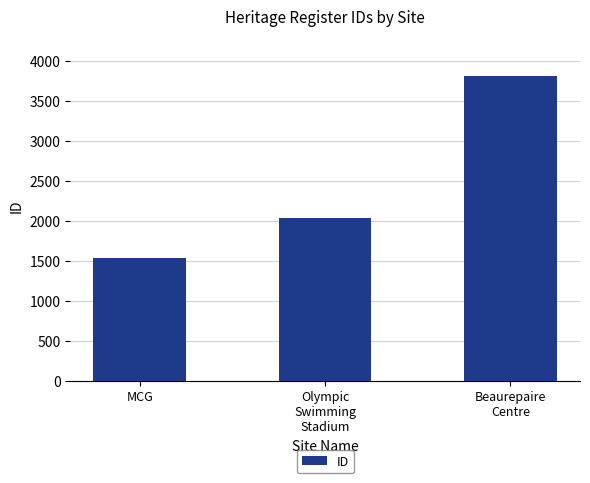

What is the change in value from Olympic
Swimming
Stadium to Beaurepaire
Centre?

+1767